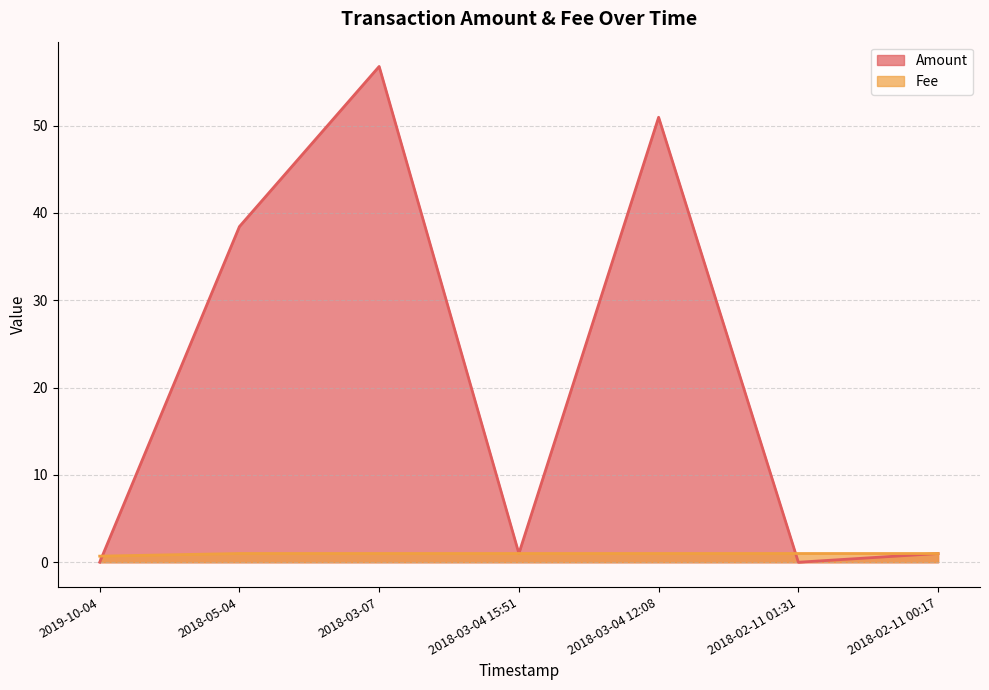

What is the difference between the maximum and minimum values in the Fee series?

0.3